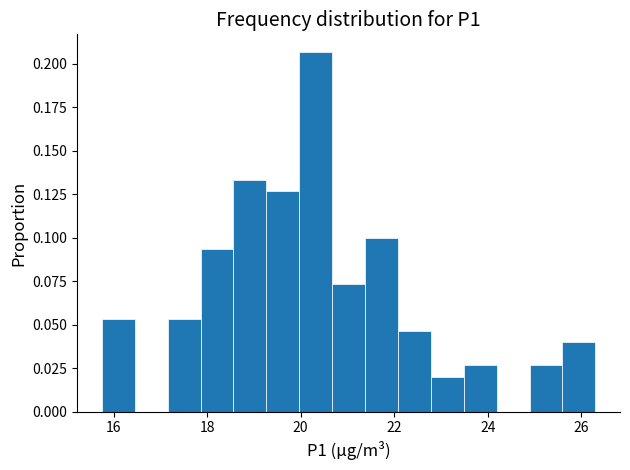

Around what value on the x-axis is the tallest bar? Give the approximate position of its centre, as read against the axis.

20.4